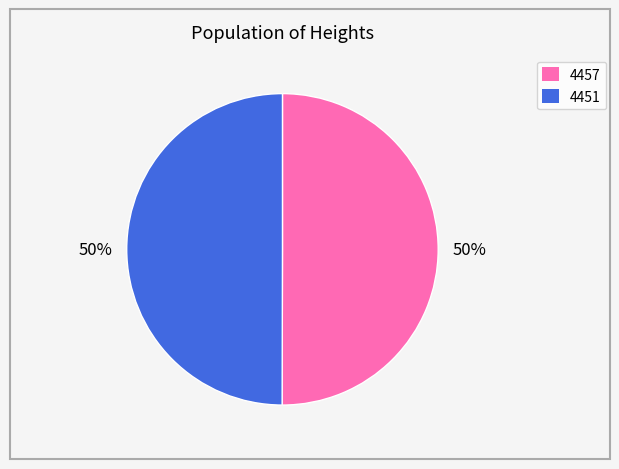

What is the ratio of the value at 4451 to the value at 4457?

1.0